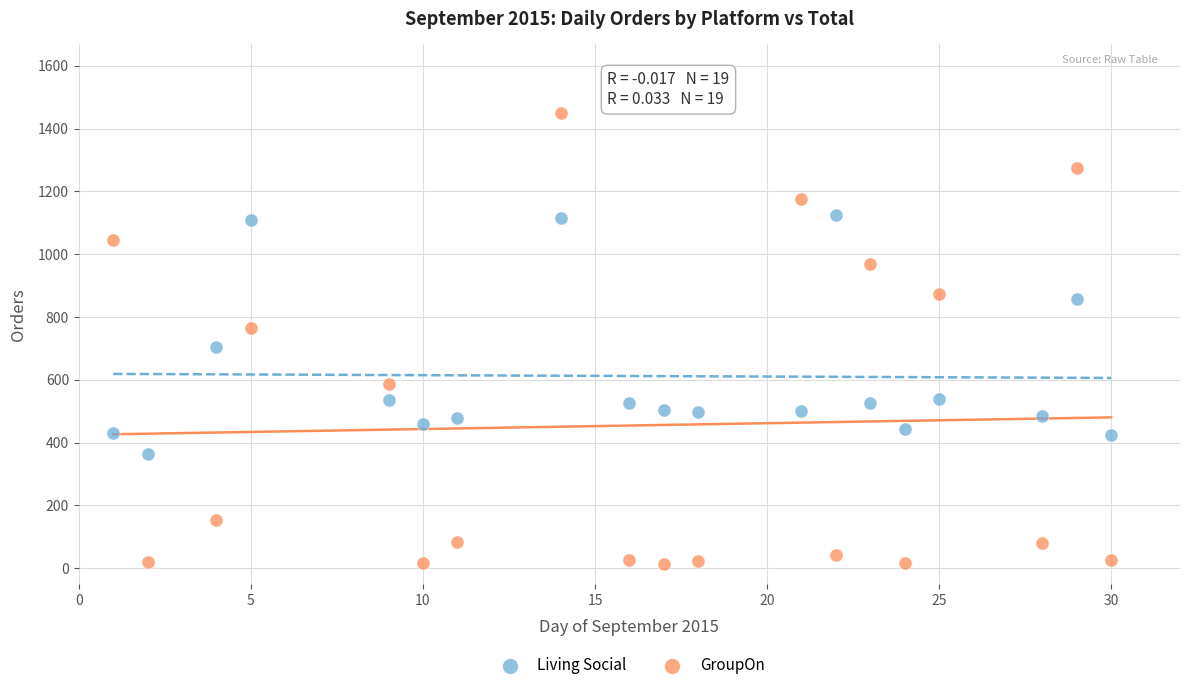

Which series contains the lowest Y value?

GroupOn